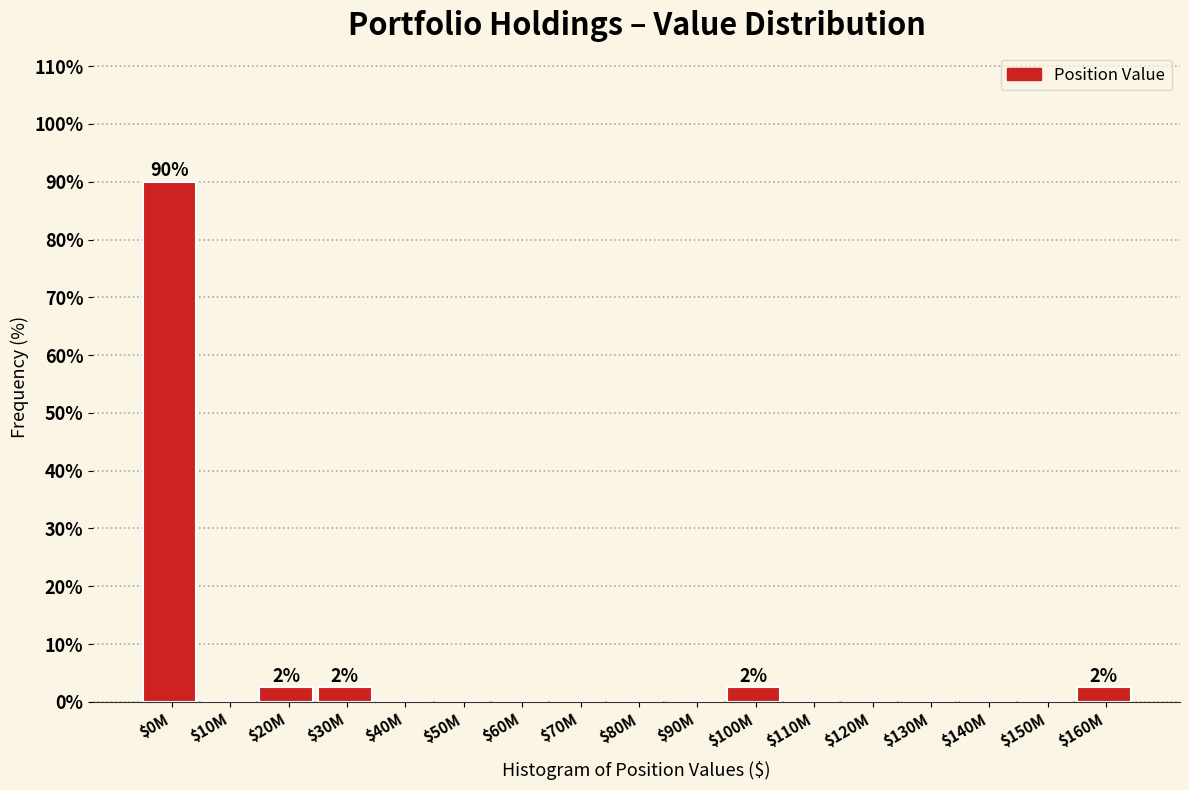

The chart shows a value of 0.0 at $50M. True or false?

True